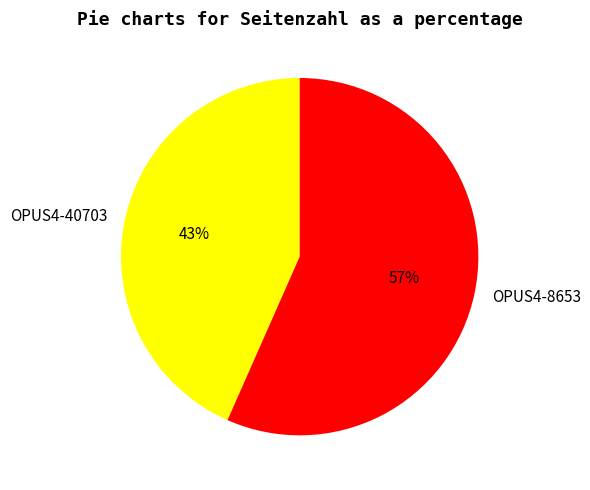

Is it true that OPUS4-8653 is 46% of the pie?

False